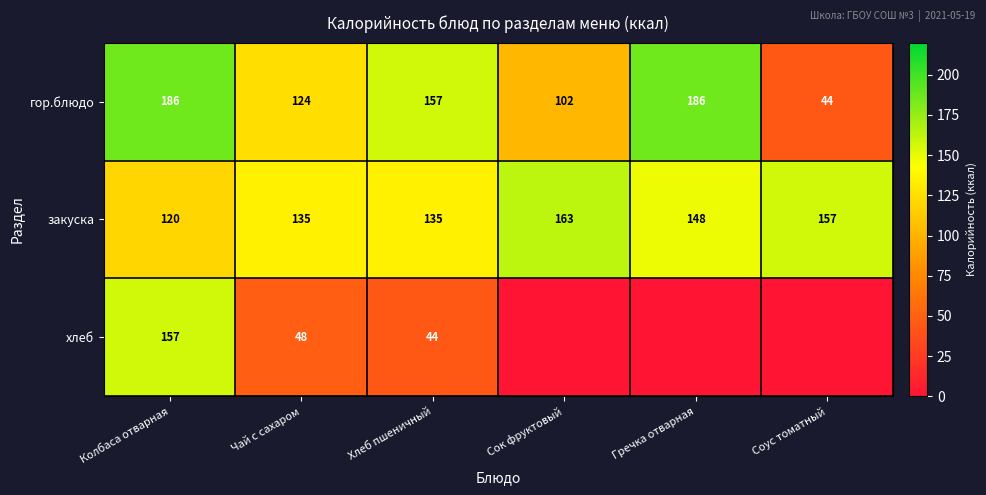

The гор.блюдо series shows 44 at Соус томатный. True or false?

True